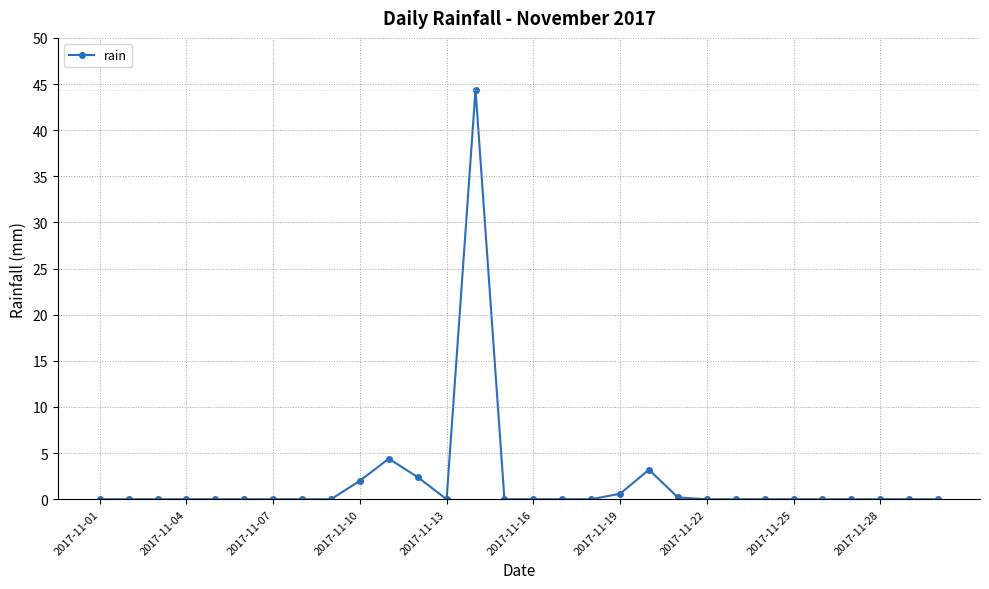

What is the average value?

1.9